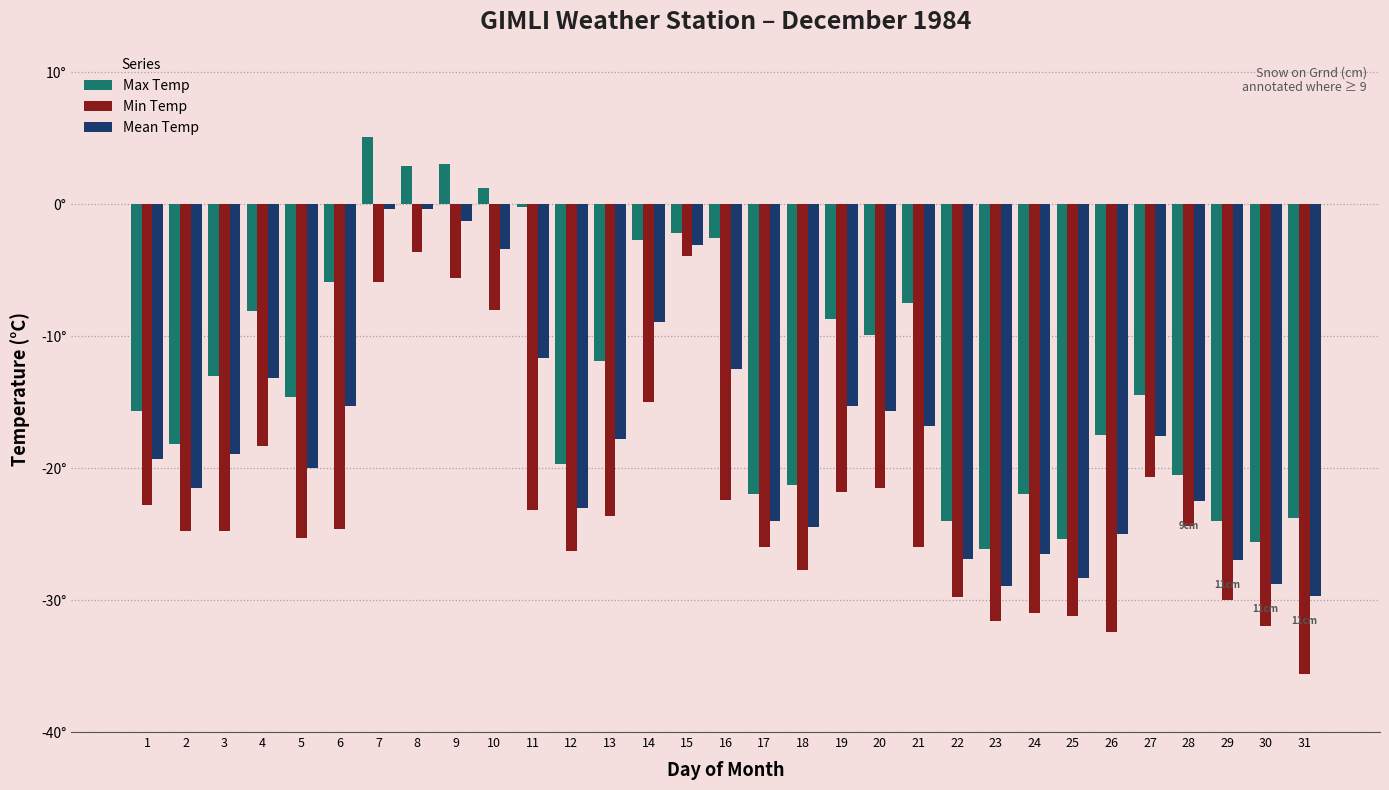

Is the value of Mean Temp at 27 greater than the value of Max Temp at 29?

Yes